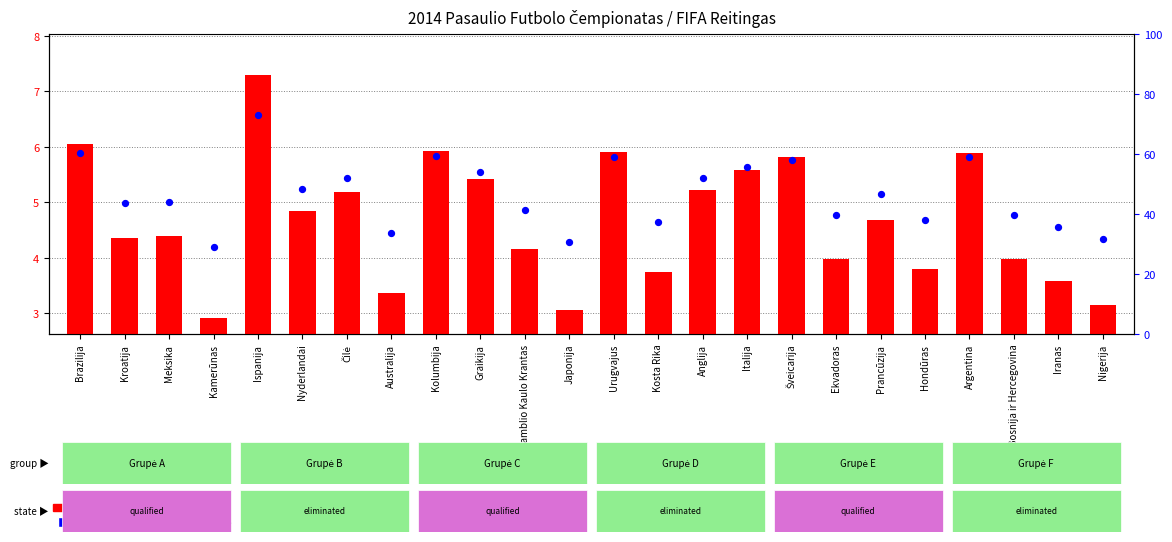

Which series contains the highest Y value?

percentile rank within the sample